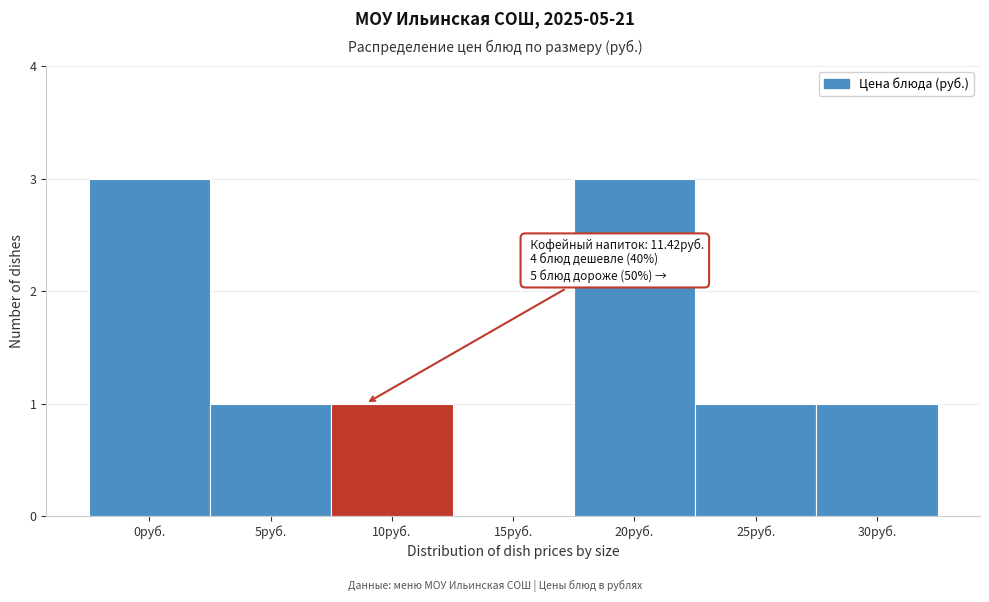

Reading left to right, what are all the values shown in this chart?

0руб.=3	5руб.=1	10руб.=1	15руб.=0	20руб.=3	25руб.=1	30руб.=1